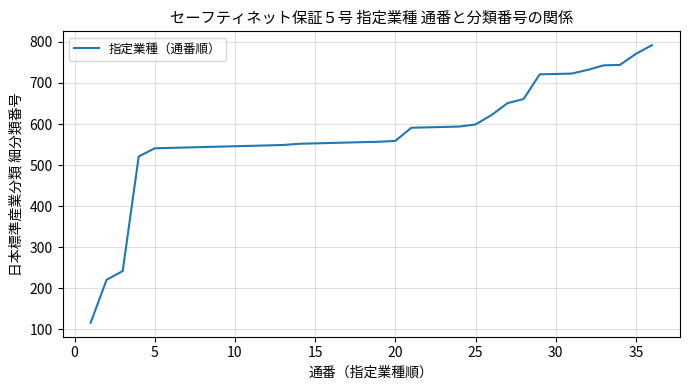

Does the chart have visible grid lines?

Yes